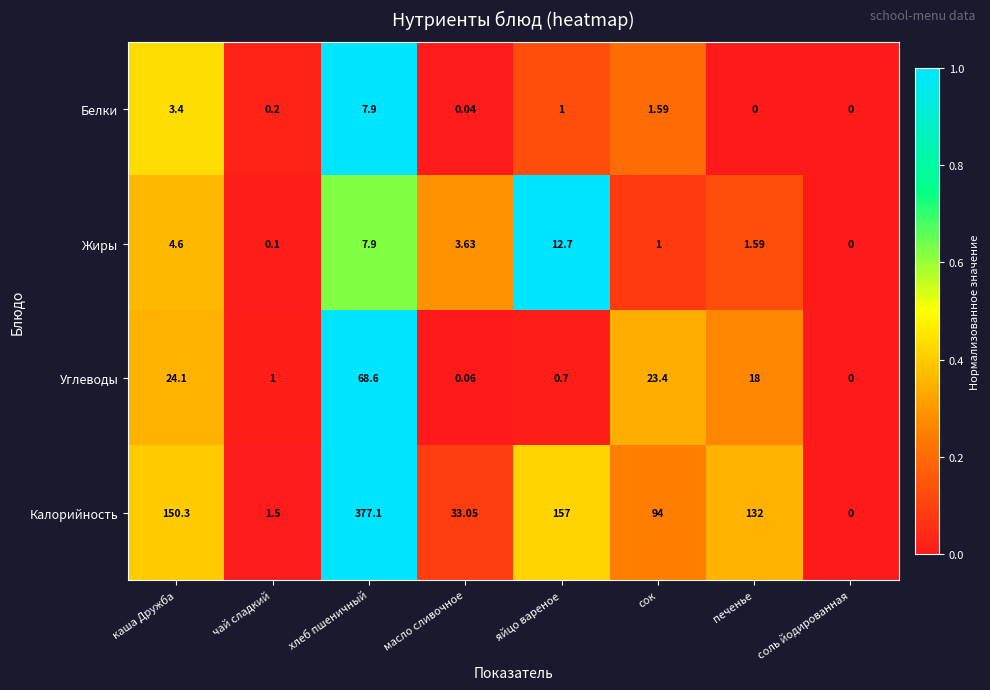

Which series has the largest range (max minus min)?

Калорийность